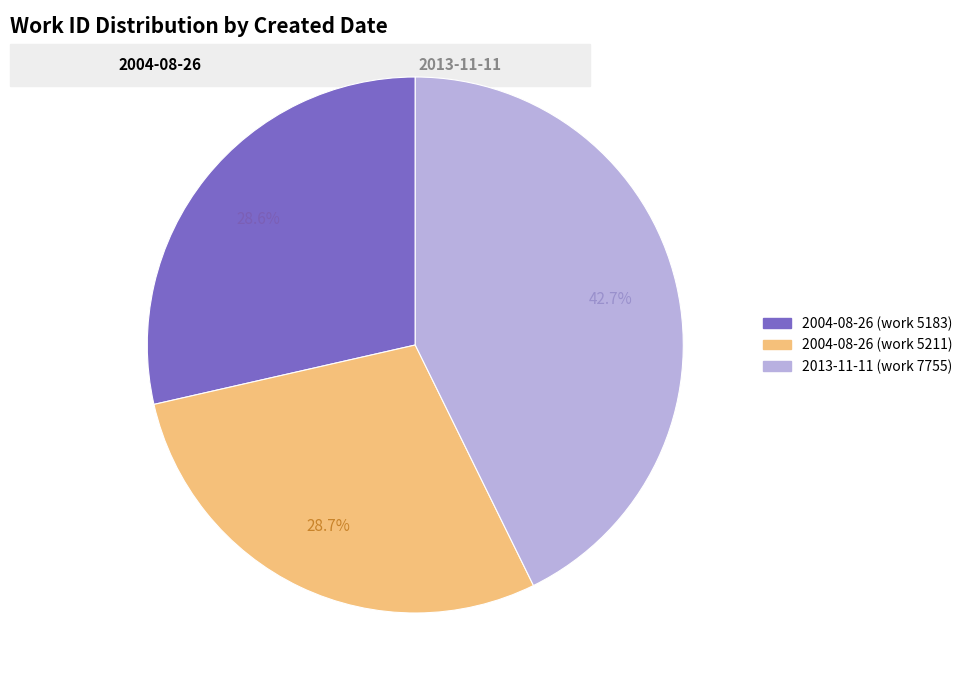

Is it true that 2004-08-26 (work 5183) is 29% of the pie?

True